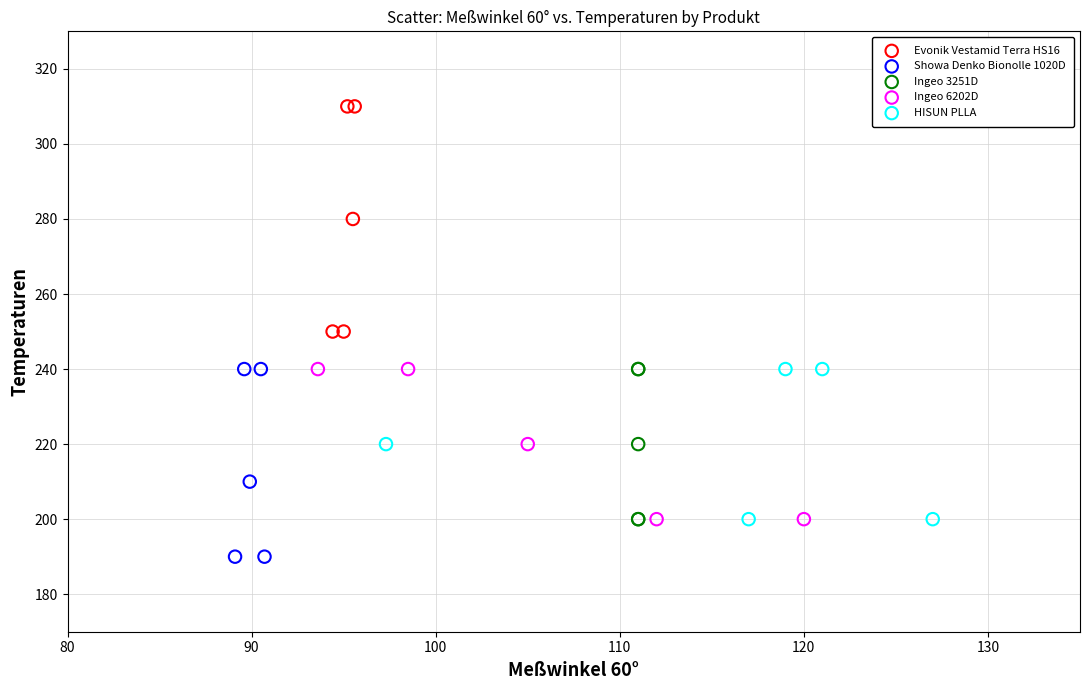

Which series reaches the minimum Y coordinate?

Showa Denko Bionolle 1020D